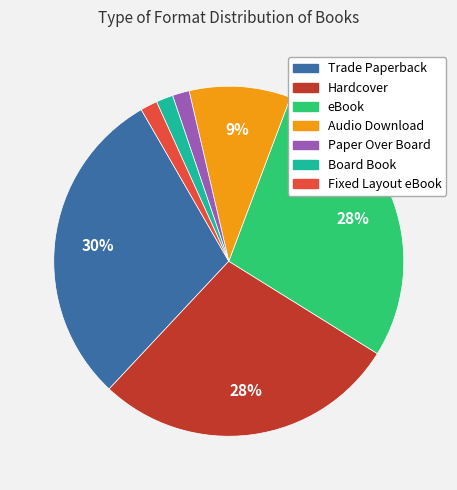

Is there any slice that represents more than half of the pie?

No